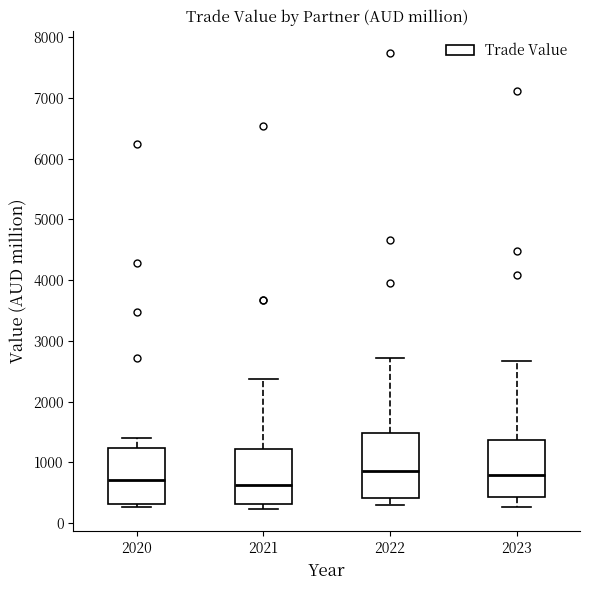

Reading left to right, transcribe this box plot: for each box, give where its median line is, the range the box spans, and where its two whiskers end, as read against the y-axis. The values are not printed on the chart, so give them approximately, as read against the axis.

2020: median 700, box 300 to 1200, whiskers 300 (just below the box's lower edge) to 1400
2021: median 600, box 300 to 1200, whiskers 200 to 2400
2022: median 900, box 400 to 1500, whiskers 300 to 2700
2023: median 800, box 400 to 1400, whiskers 300 to 2700